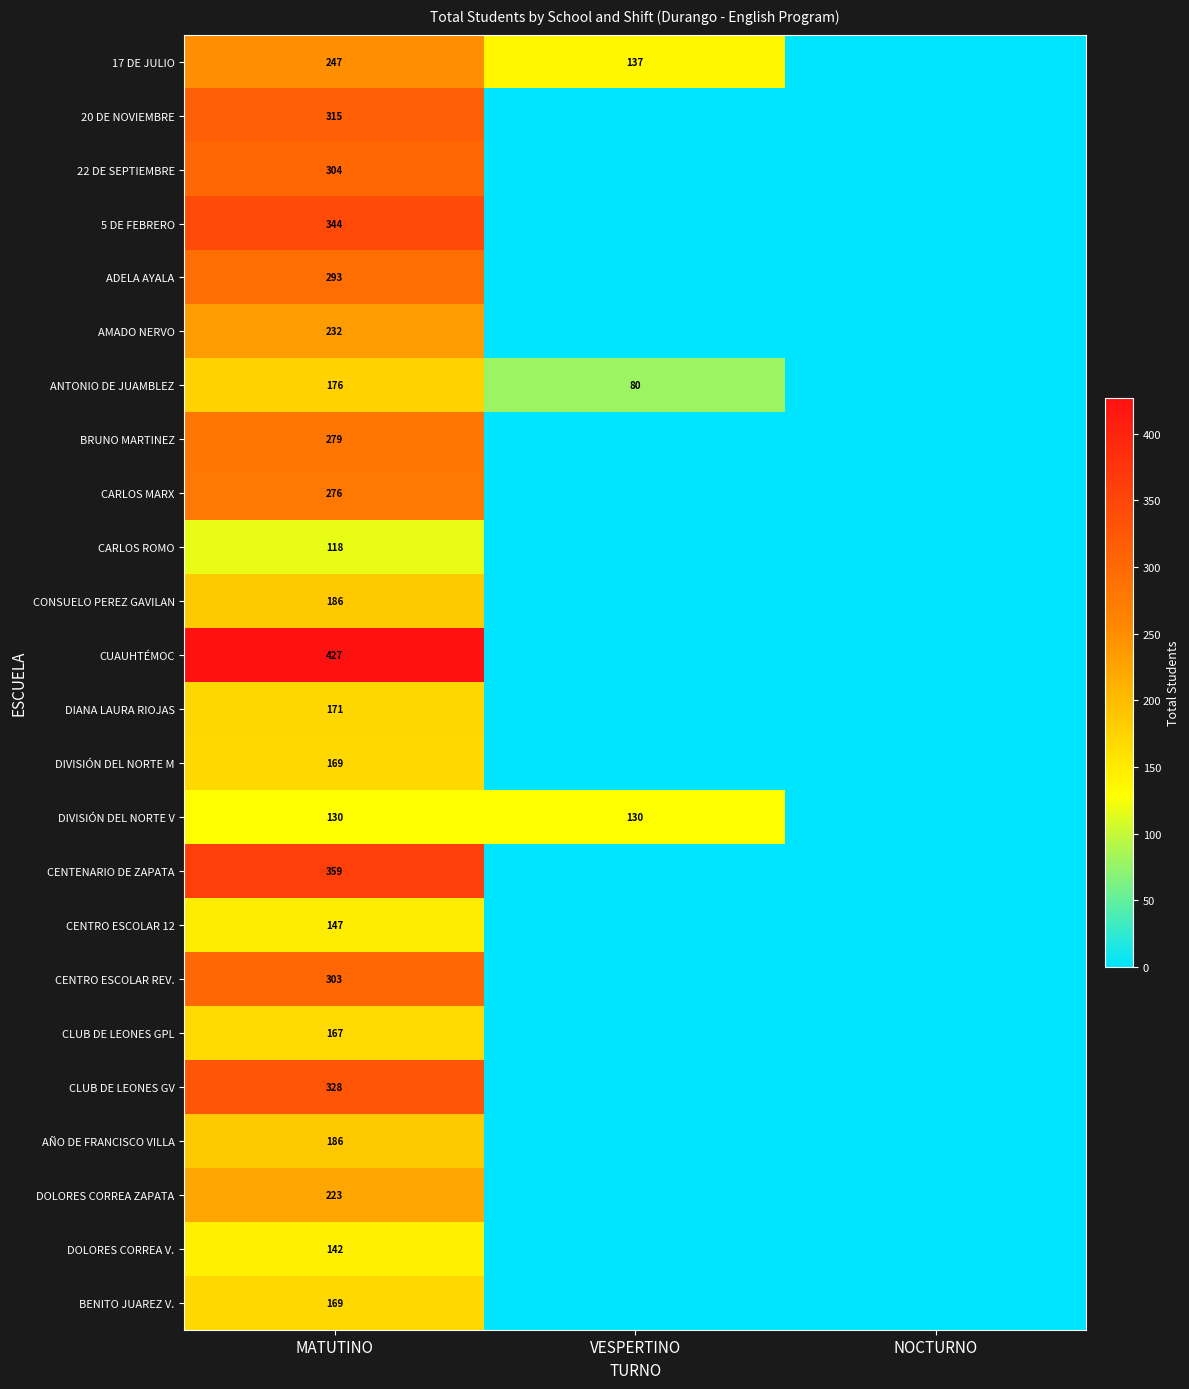

True or false: ADELA AYALA has a value of 293 at MATUTINO.

True